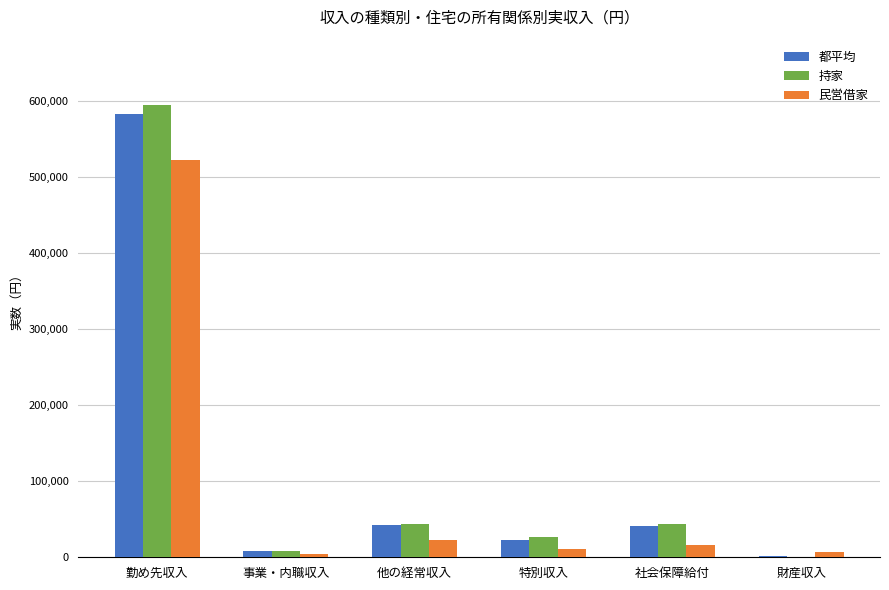

What is the sum of all 民営借家 values?

582906